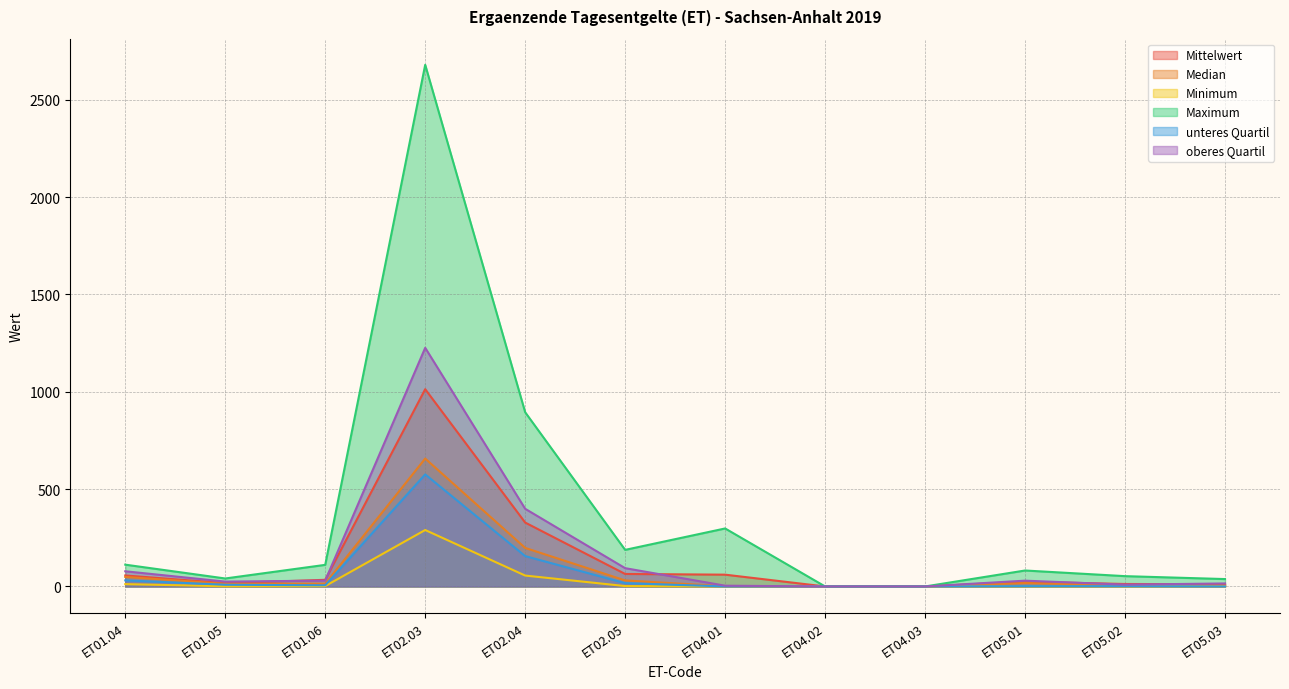

What is the difference between the Maximum values at ET02.04 and ET02.03?

1785.0